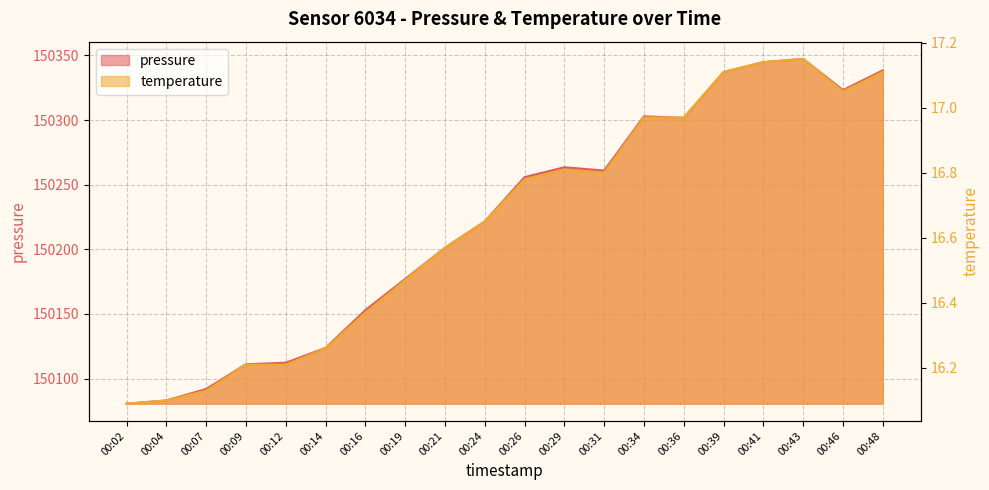

Reading left to right, extract all data points from this chart.

pressure: 00:02=150080.6	00:04=150083.1	00:07=150092.0	00:09=150111.1	00:12=150112.3	00:14=150123.7	00:16=150153.0	00:19=150177.1	00:21=150201.2	00:24=150221.6	00:26=150255.8	00:29=150263.5	00:31=150260.9	00:34=150302.9	00:36=150301.6	00:39=150337.1	00:41=150344.8	00:43=150347.3	00:46=150323.2	00:48=150338.4
temperature: 00:02=16.1	00:04=16.1	00:07=16.1	00:09=16.2	00:12=16.2	00:14=16.3	00:16=16.4	00:19=16.5	00:21=16.6	00:24=16.6	00:26=16.8	00:29=16.8	00:31=16.8	00:34=17.0	00:36=17.0	00:39=17.1	00:41=17.1	00:43=17.1	00:46=17.1	00:48=17.1